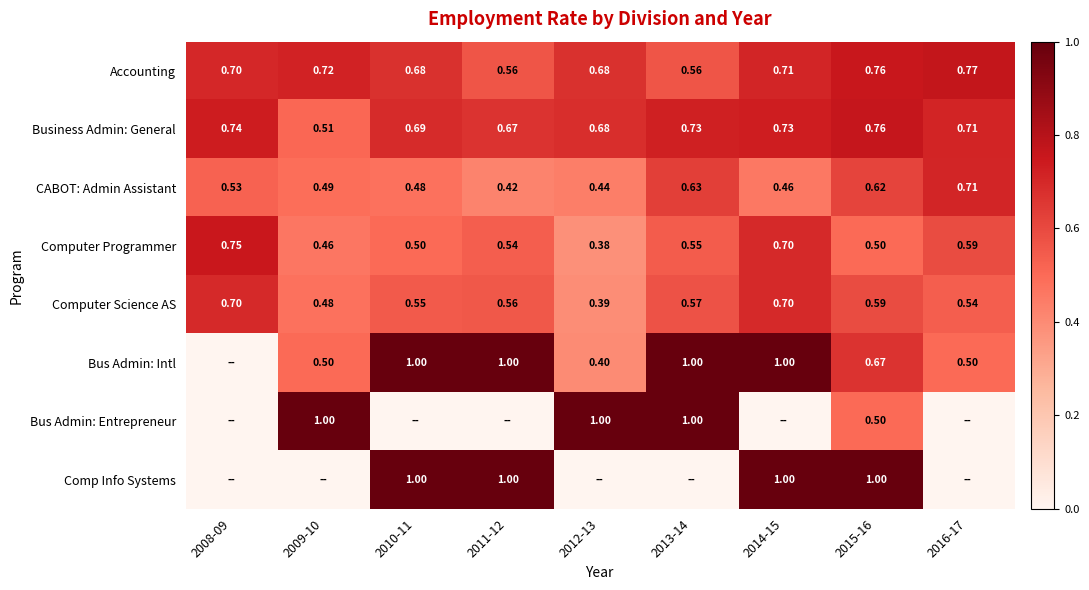

At how many categories does at least one series exceed 0?

9